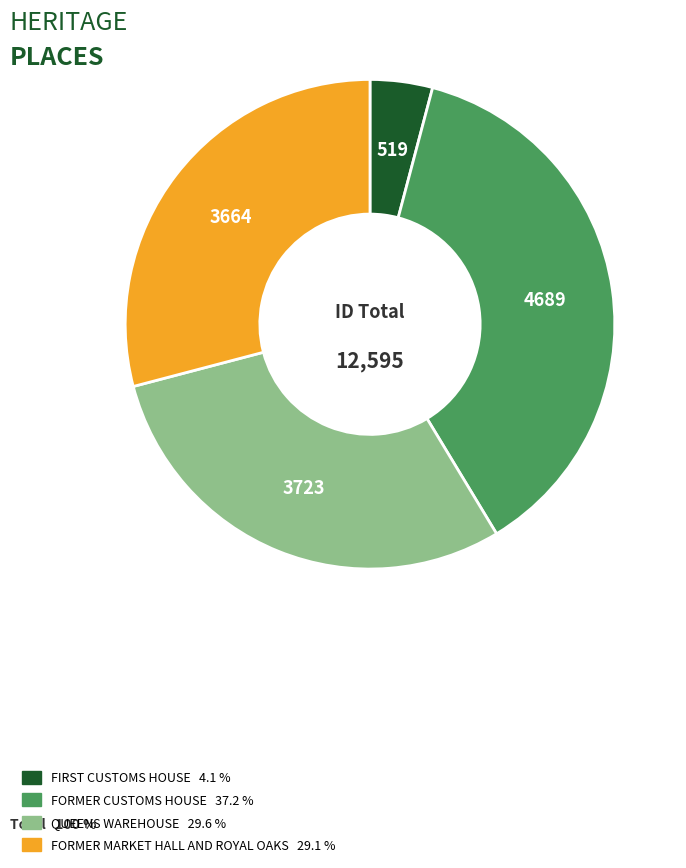

Do QUEENS WAREHOUSE and FORMER MARKET HALL AND ROYAL OAKS together represent more than half of the pie?

Yes